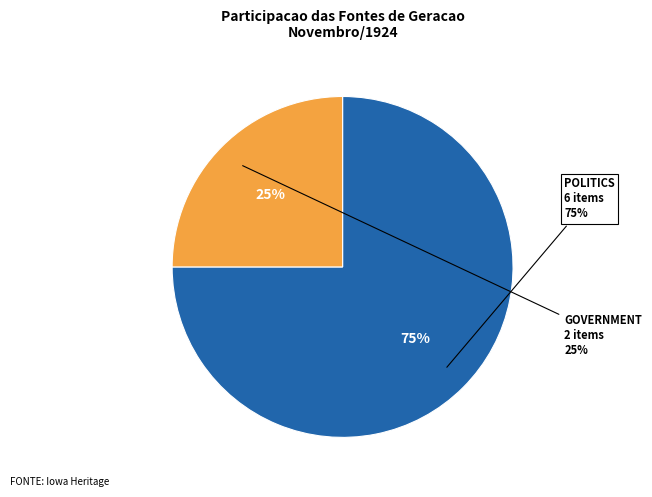

What is the smallest slice in the pie chart?

Government